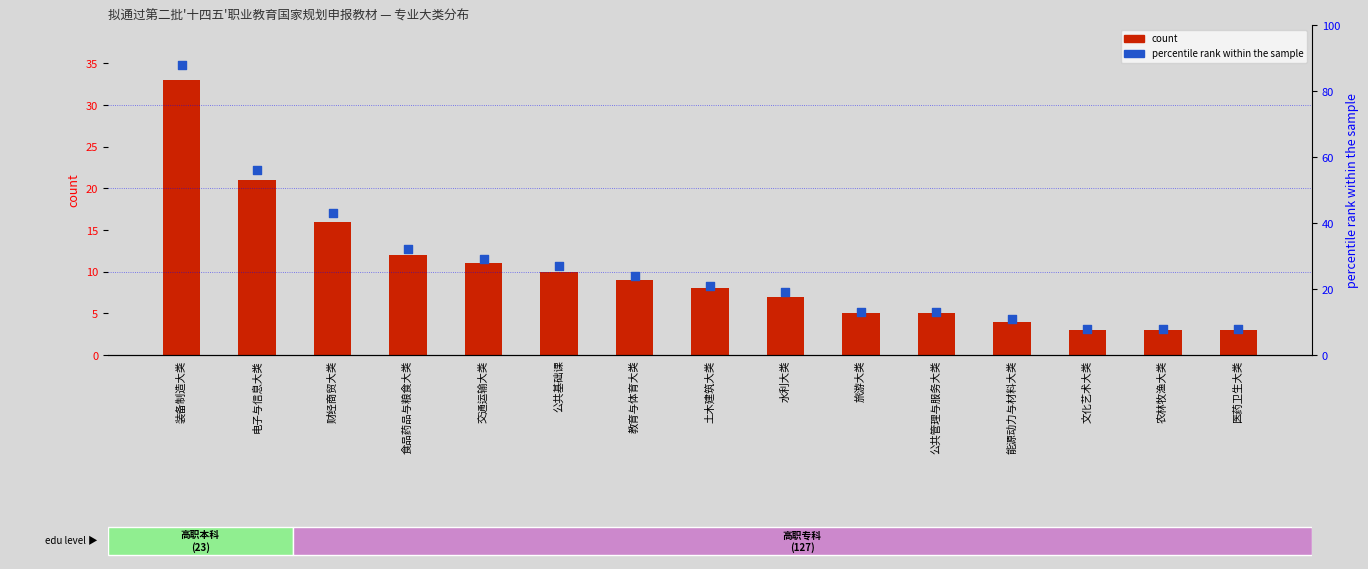

At how many categories does at least one series exceed 63?

1